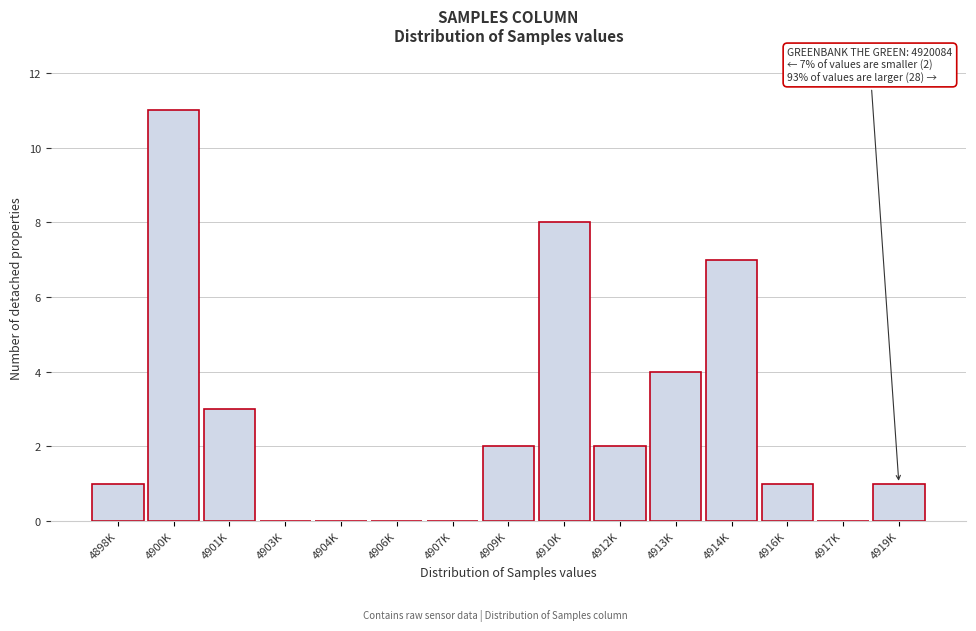

Reading right to left, list all the values displayed in this chart.

4919K=1	4917K=0	4916K=1	4914K=7	4913K=4	4912K=2	4910K=8	4909K=2	4907K=0	4906K=0	4904K=0	4903K=0	4901K=3	4900K=11	4898K=1